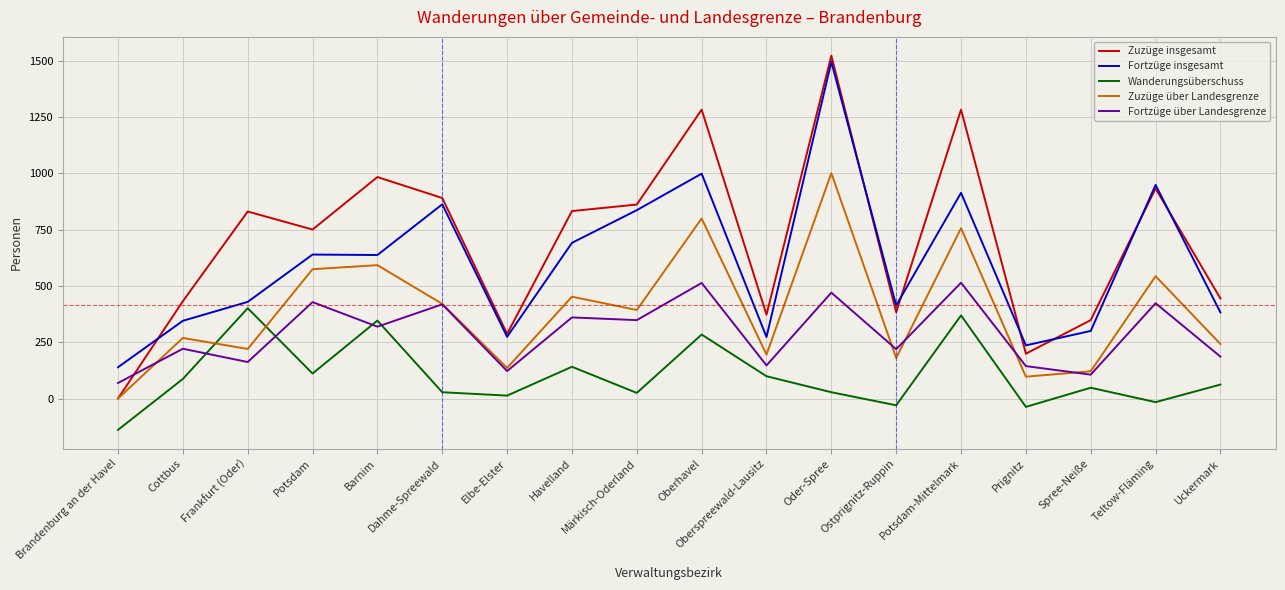

What is the difference between the maximum and minimum values in the Fortzüge über Landesgrenze series?

445